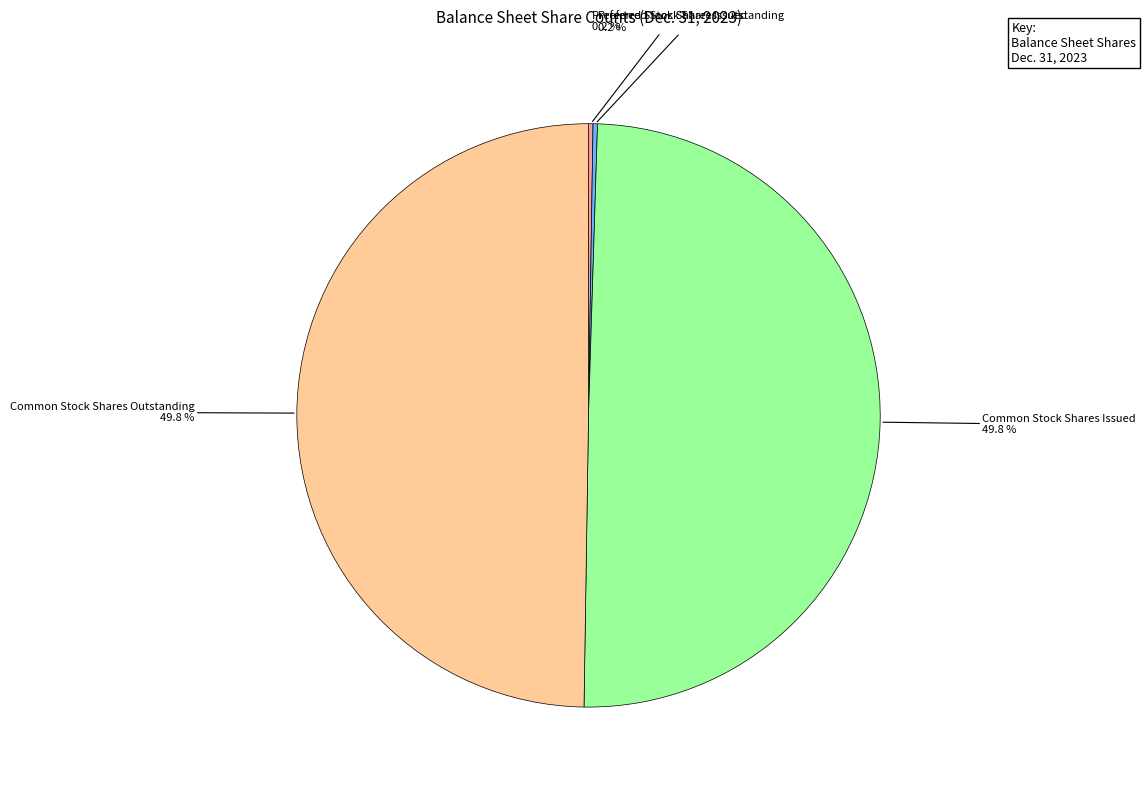

How many segments does this pie chart have?

4